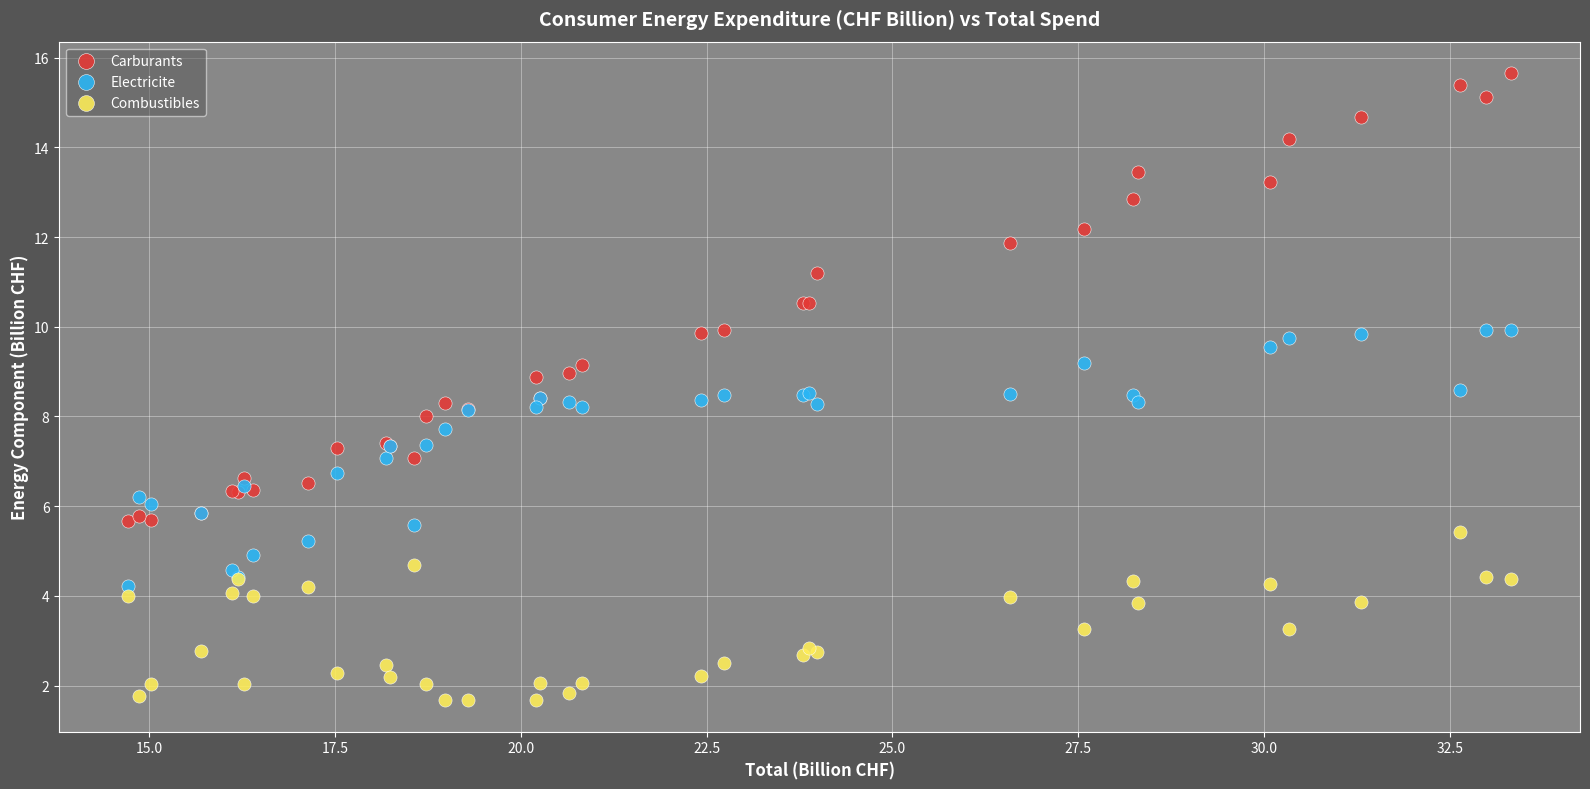

Which series contains the highest Y value?

Carburants